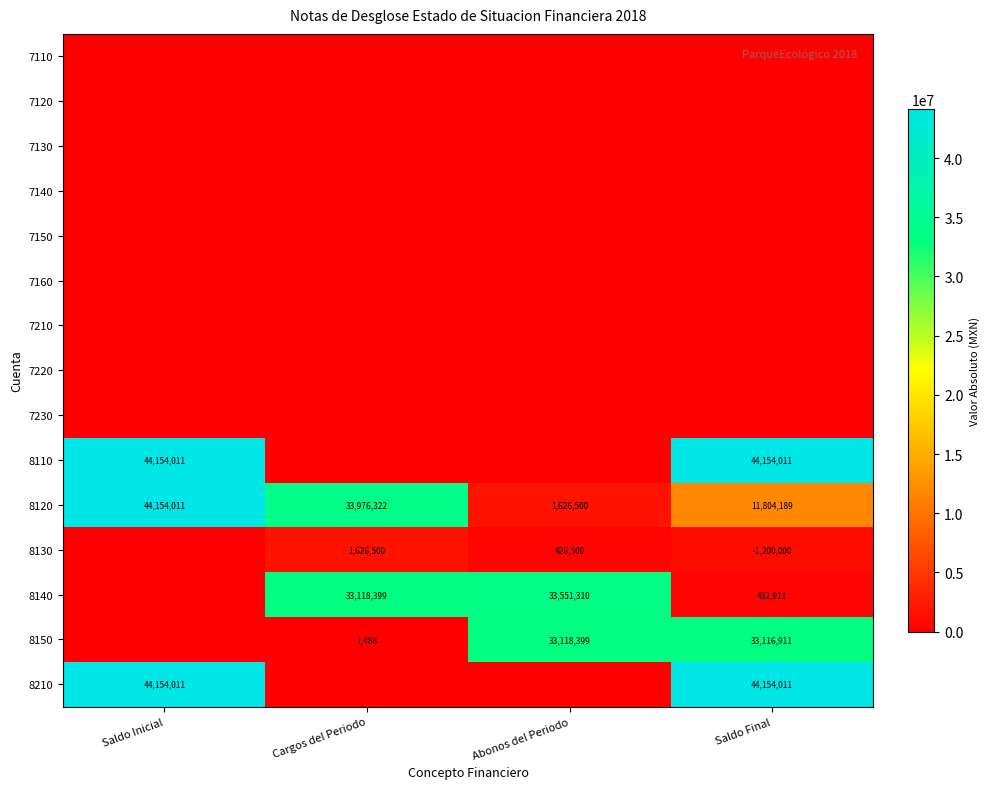

Is it true that 8120 equals 44154011 at Saldo Inicial?

True